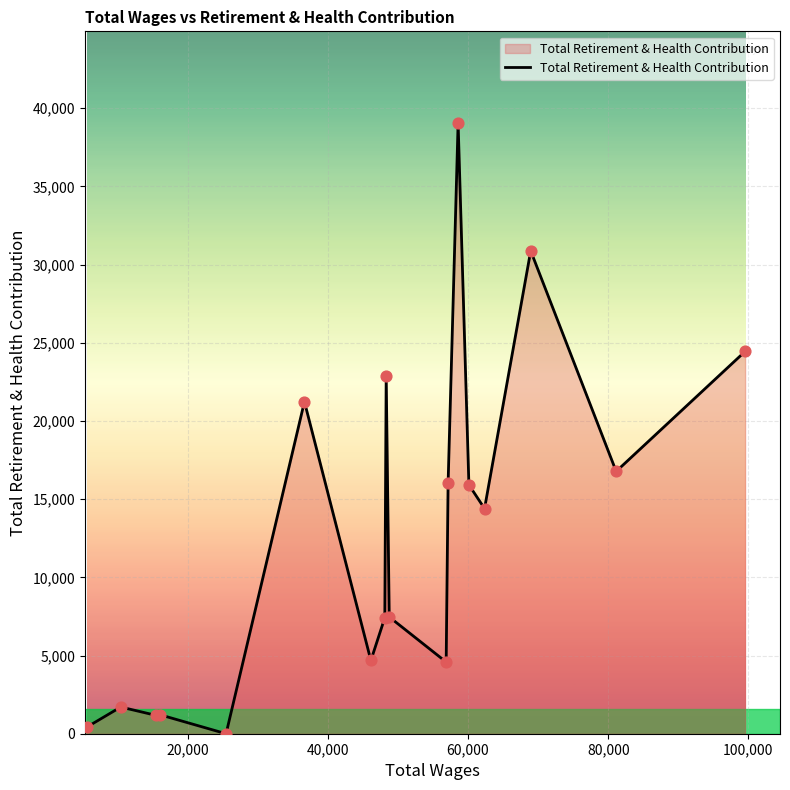

What is the maximum value shown in the chart?

39062